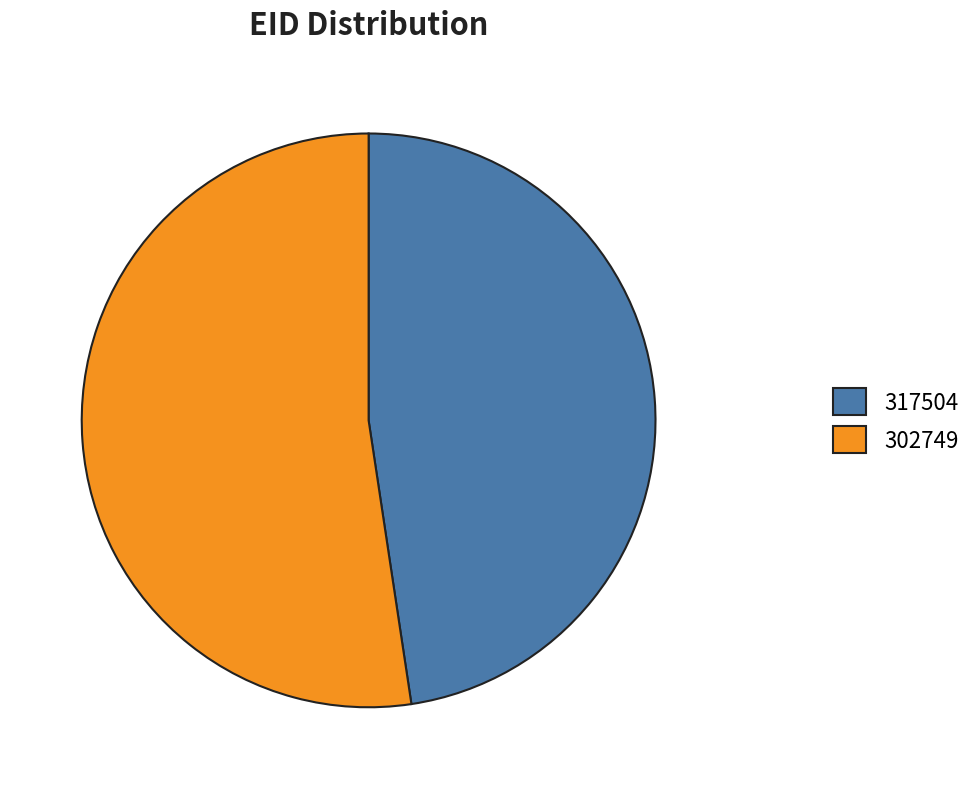

Is the sum of 302749 and 317504 greater than half?

Yes